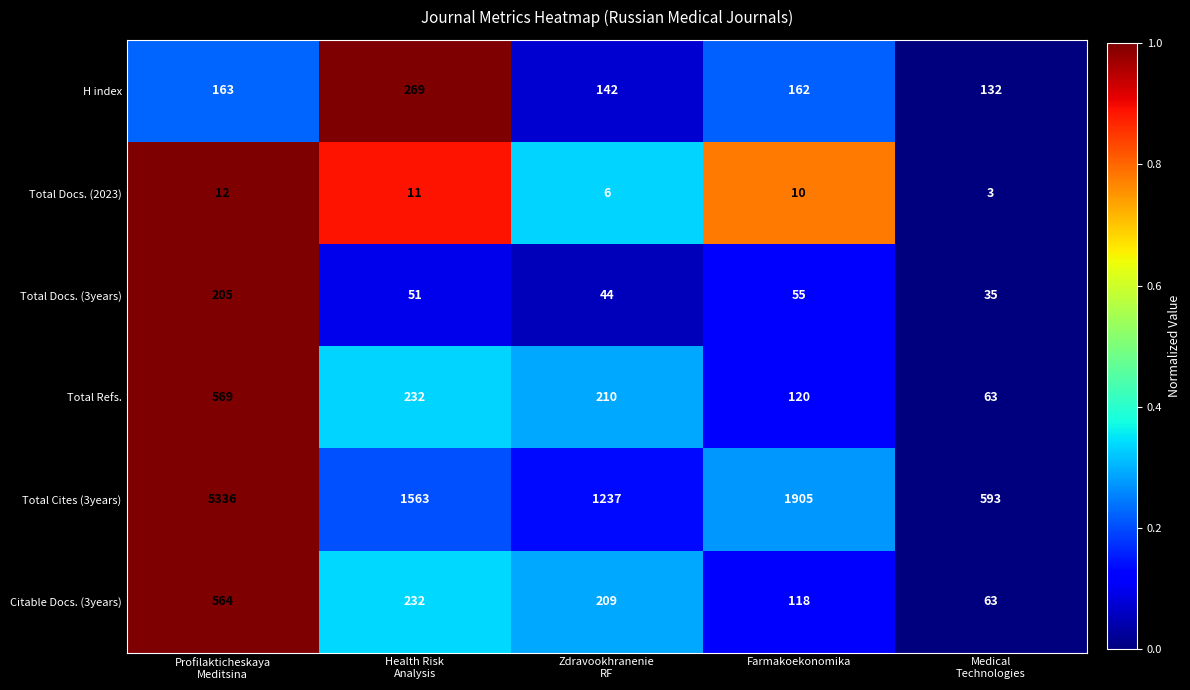

Which series has the largest range (max minus min)?

Total Cites (3years)